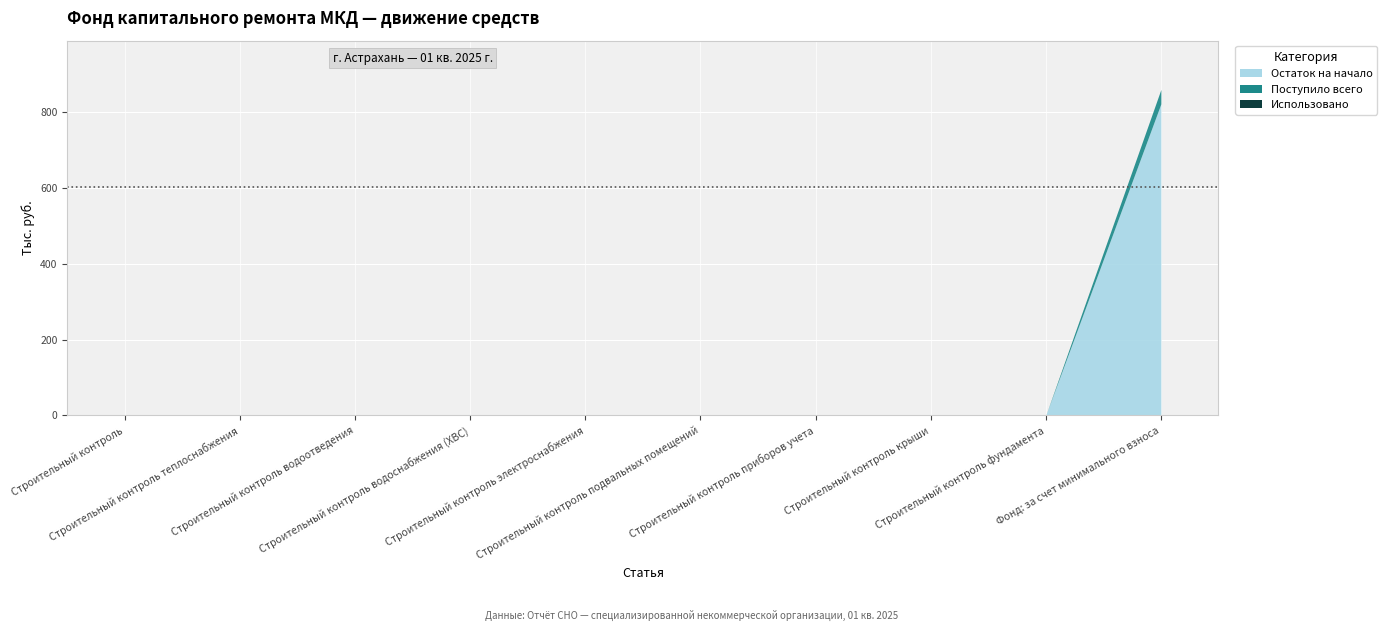

True or false: Поступило всего and Остаток на начало cross at least once.

False